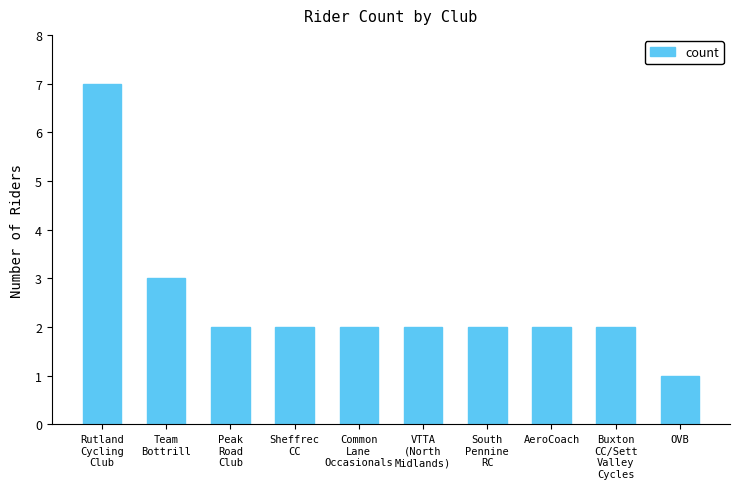

What is the change in value from Team
Bottrill to Peak
Road
Club?

-1